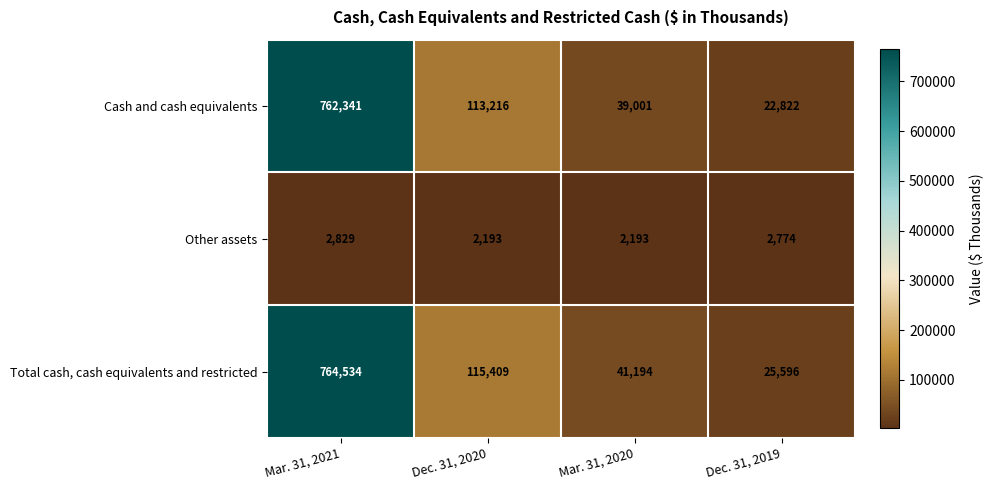

What is the difference between the highest and lowest values at Mar. 31, 2020?

39001